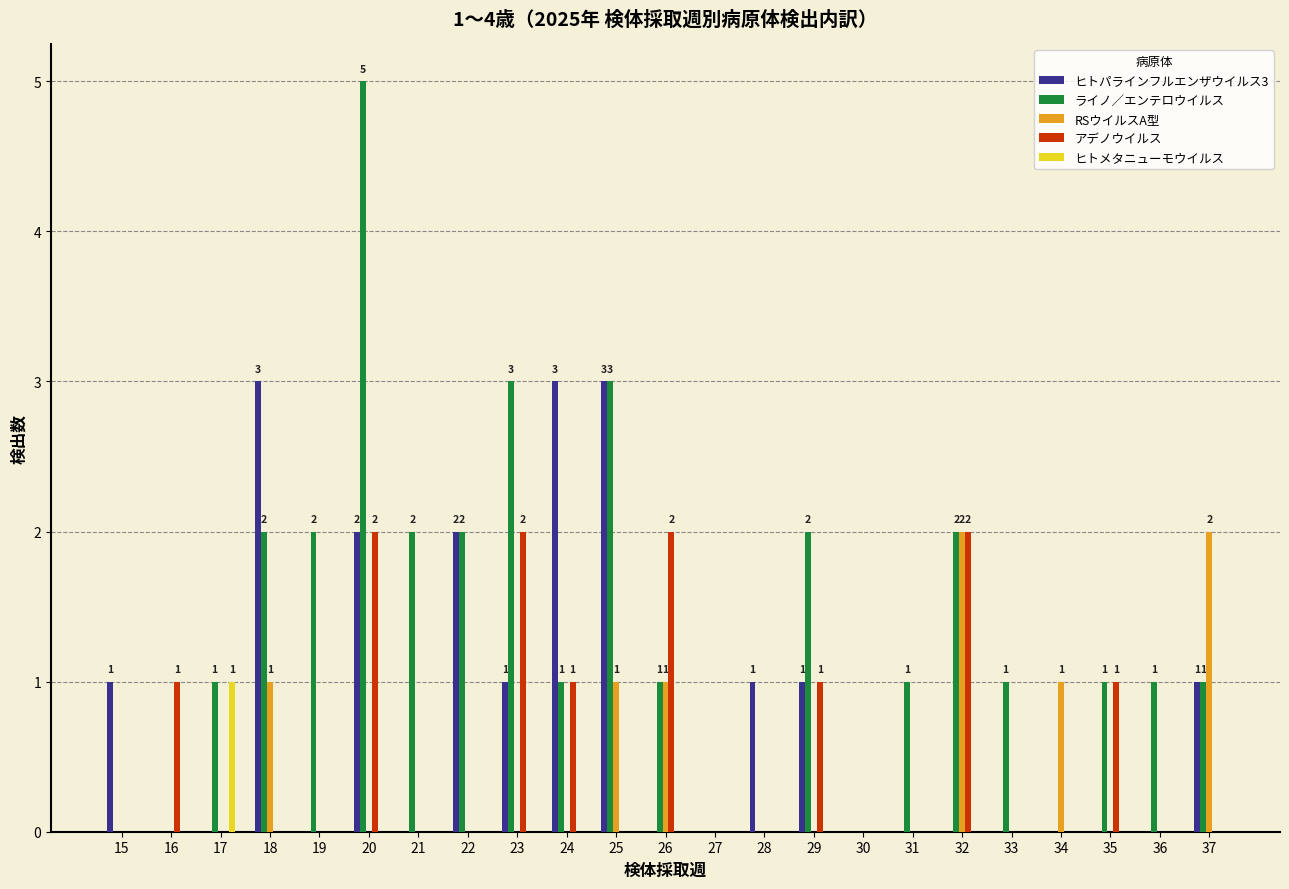

Which series has the widest spread of values?

ライノ／エンテロウイルス